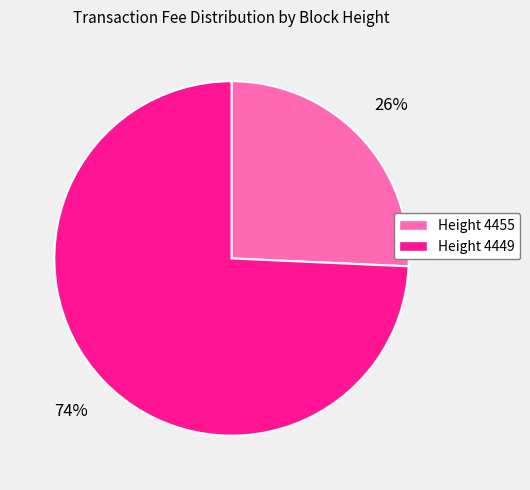

Is there a majority slice in this chart?

Yes